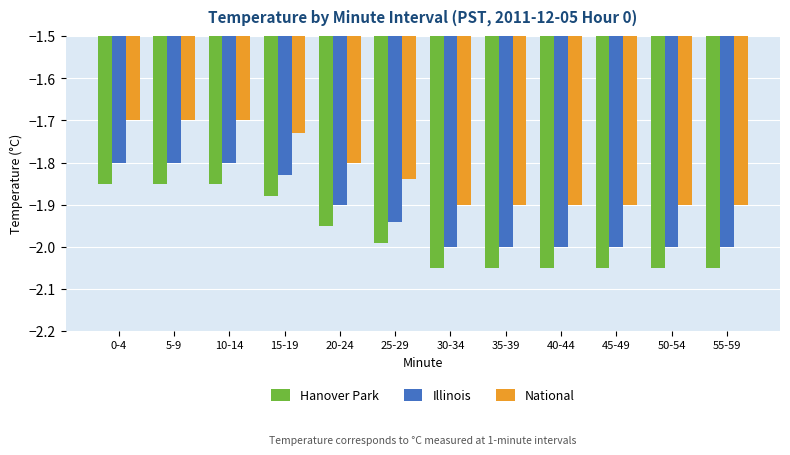

What is the sum of the Hanover Park values at 50-54 and 55-59?

-4.1